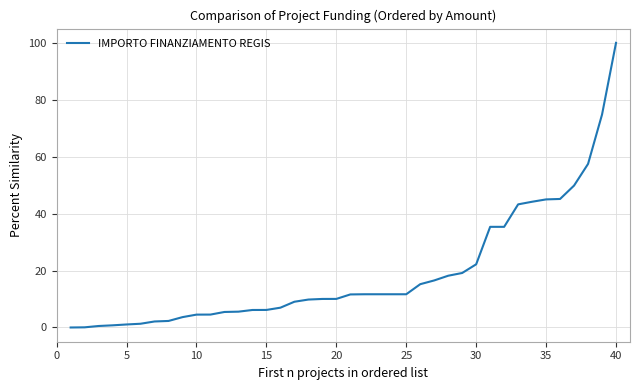

What is the maximum value shown in the chart?

100.0